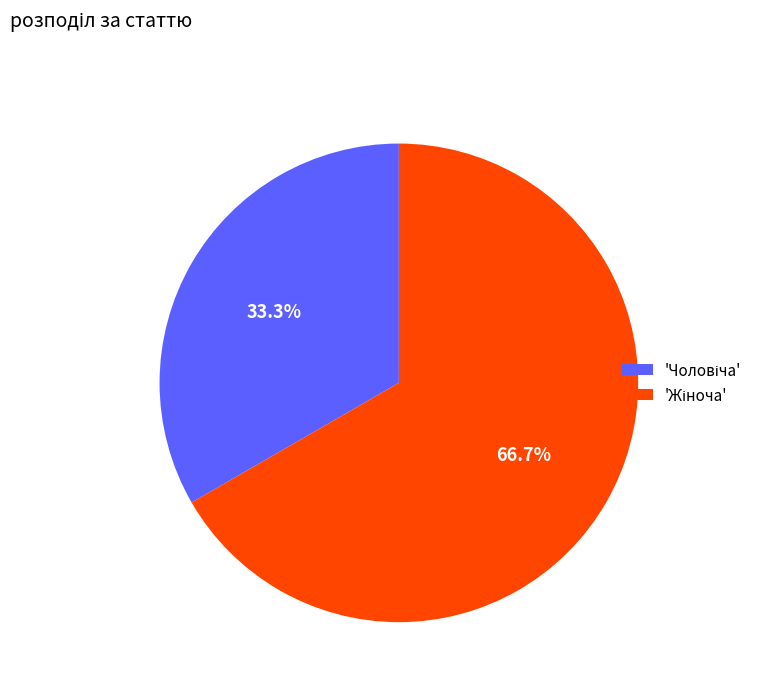

Is there any slice that represents more than half of the pie?

Yes